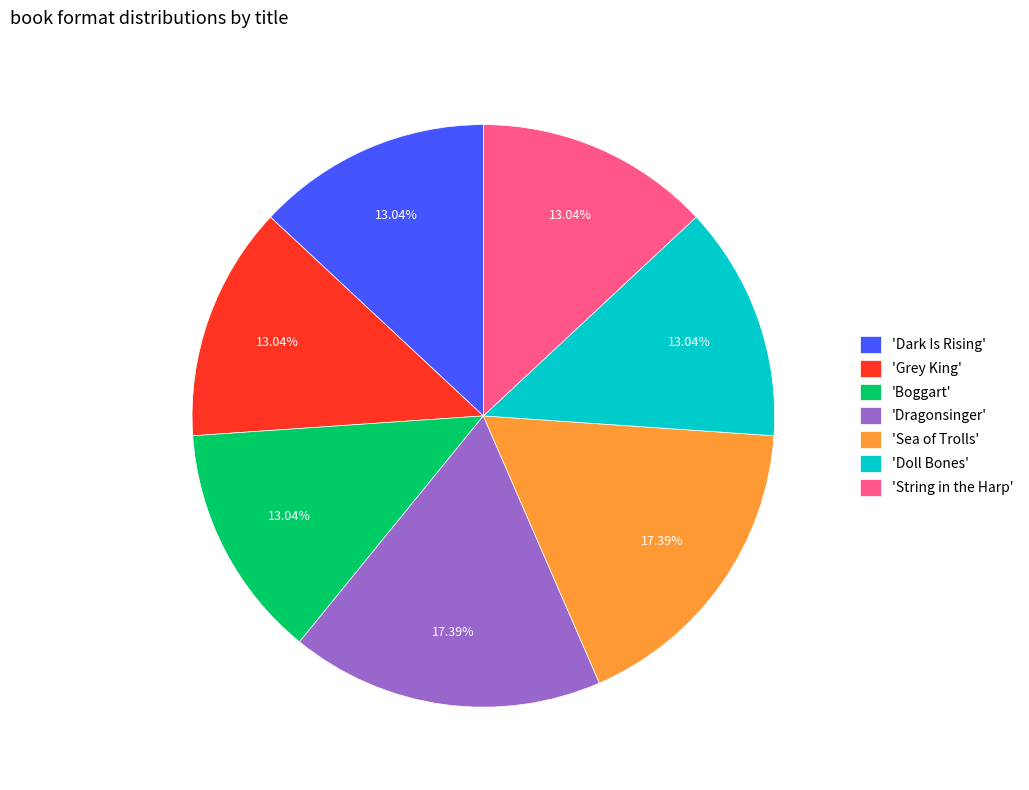

Is the sum of 'Doll Bones' and 'Dragonsinger' greater than half?

No